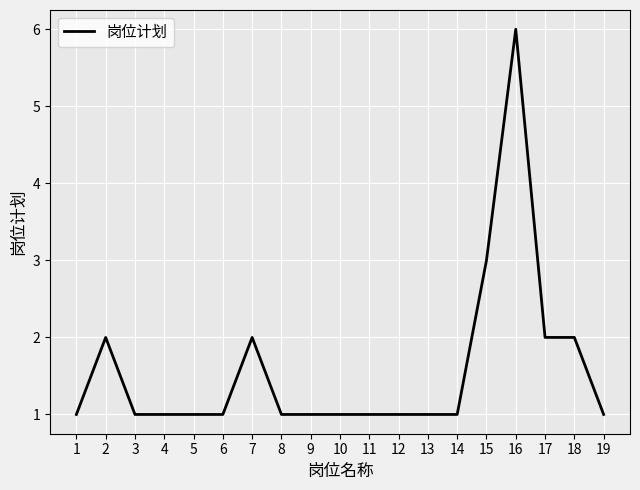

Reading right to left, what are all the values shown in this chart?

19=1	18=2	17=2	16=6	15=3	14=1	13=1	12=1	11=1	10=1	9=1	8=1	7=2	6=1	5=1	4=1	3=1	2=2	1=1